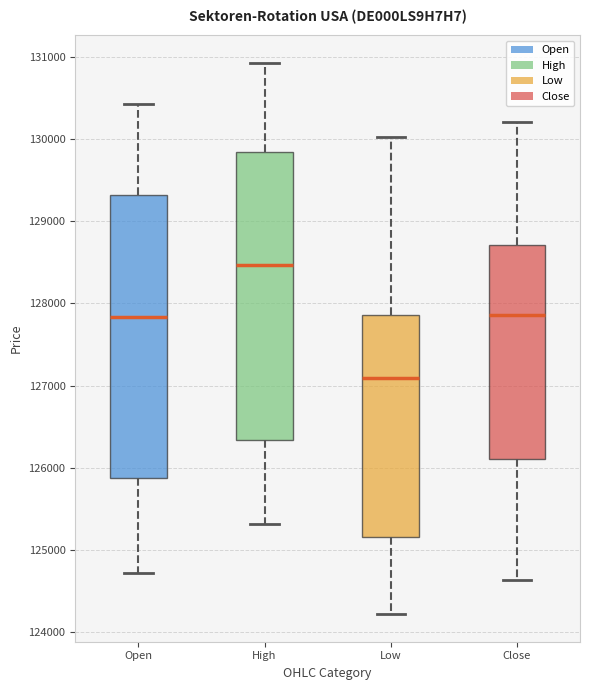

Where does the upper whisker of the box for Open end on the y-axis? The values are not printed on the chart, so give them approximately, as read against the axis.

130400